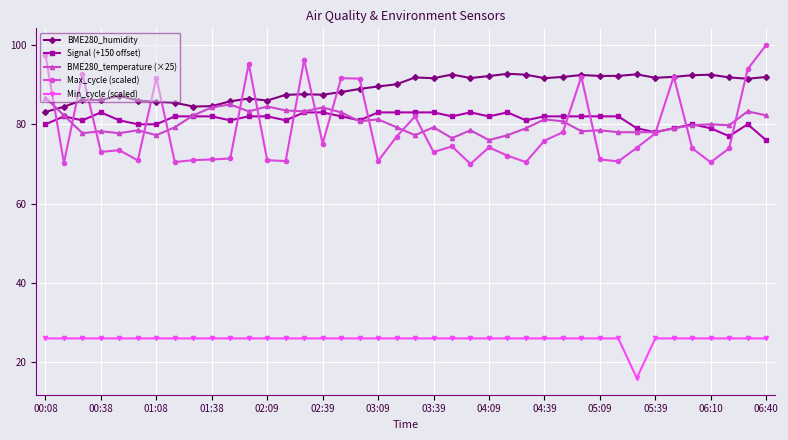

True or false: Min_cycle (scaled) and Max_cycle (scaled) cross at least once.

False